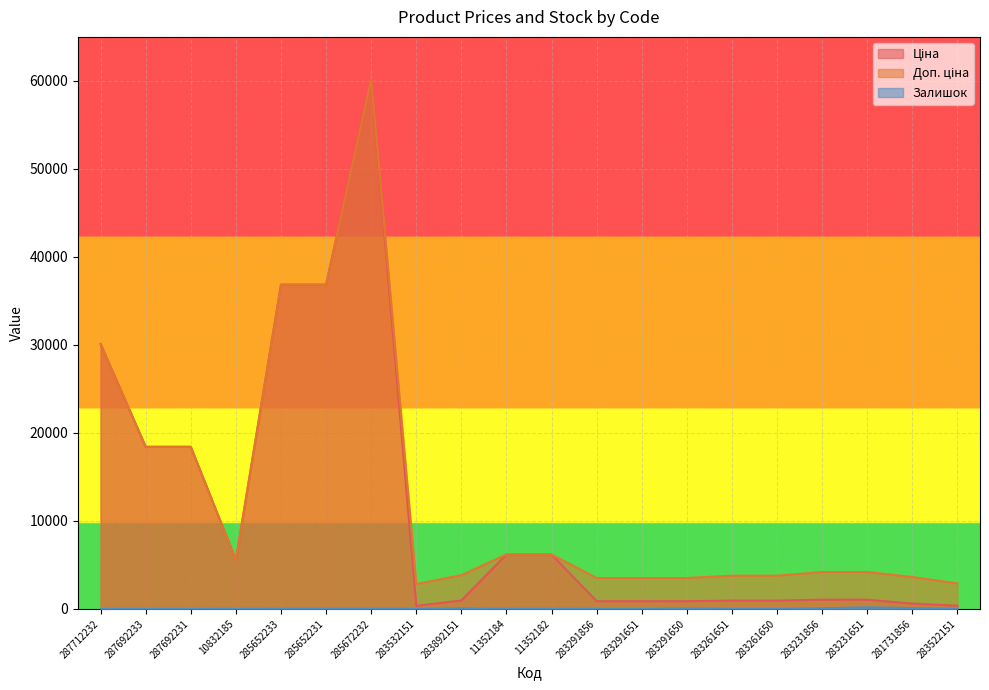

At which category is the sum across all series the highest?

285672232